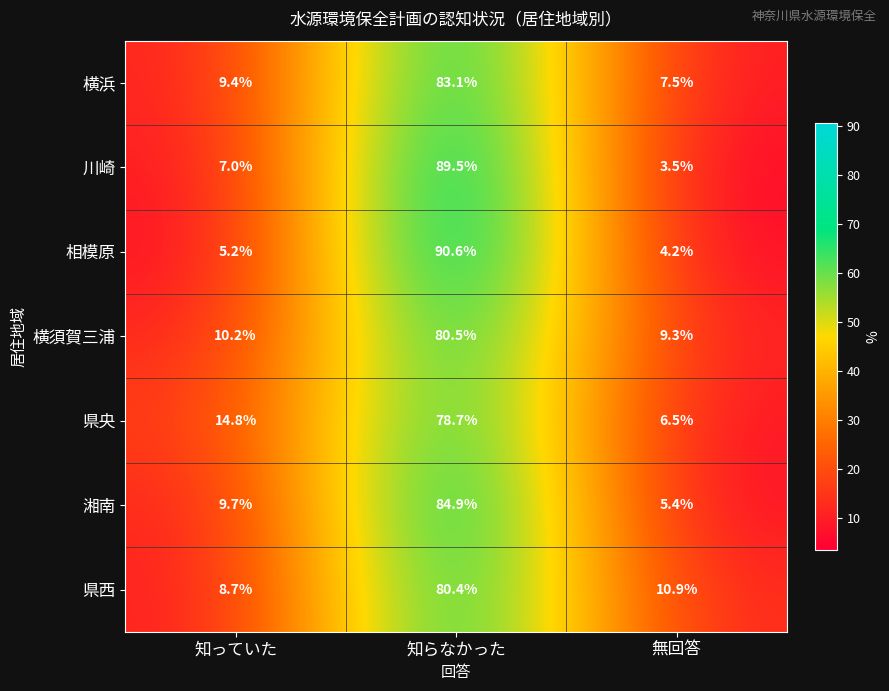

How many series are shown in this chart?

7